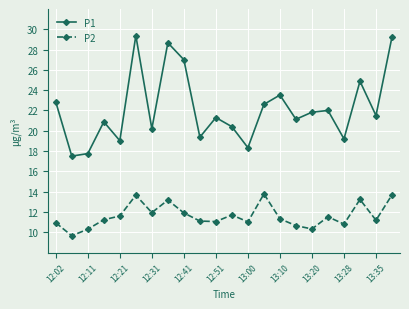

List the series in order of their overall mean, lowest first.

P2, P1